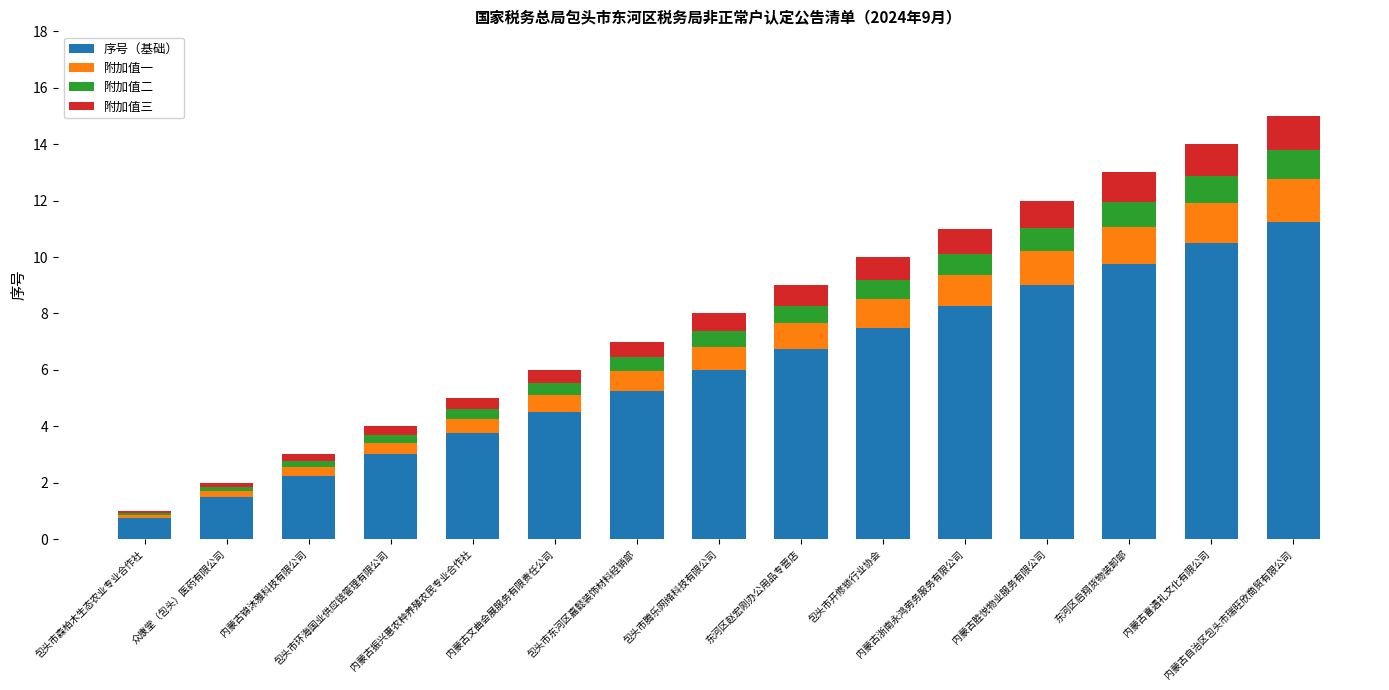

Rank the series by their maximum value, from lowest to highest.

附加值二, 附加值三, 附加值一, 序号（基础）